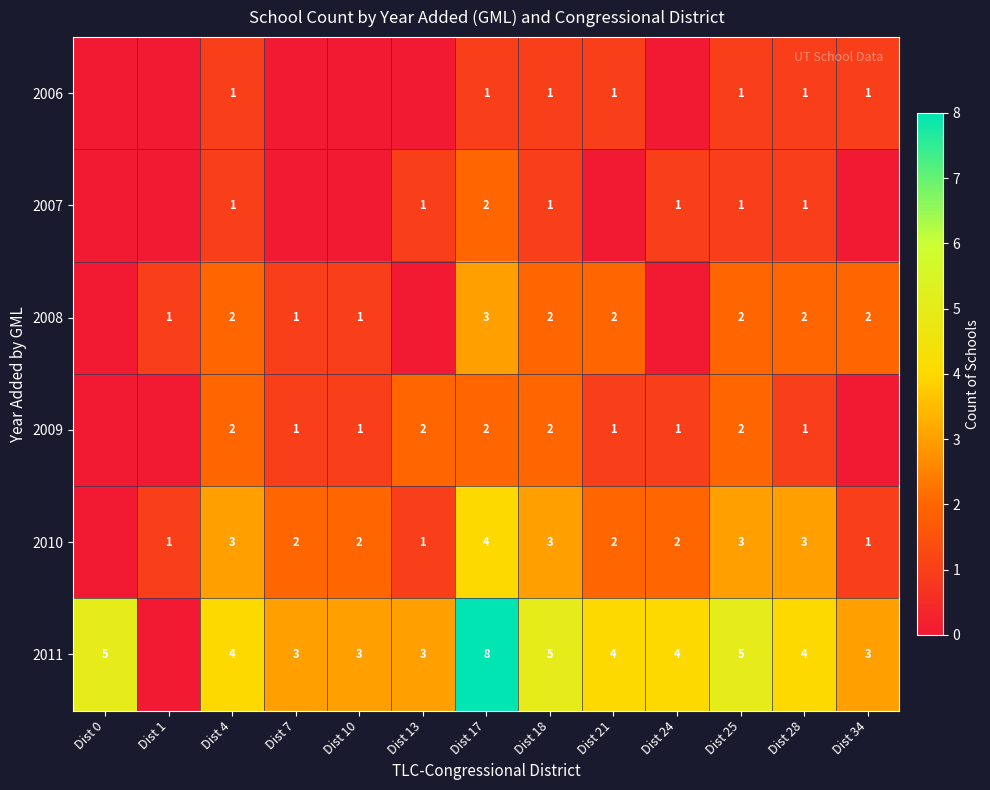

Is it true that 2011 equals 3 at Dist 34?

True